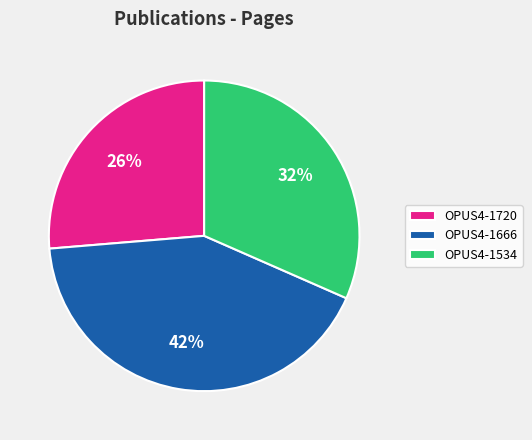

To the nearest percent, what is the difference between the largest and smallest slice percentages?

16%